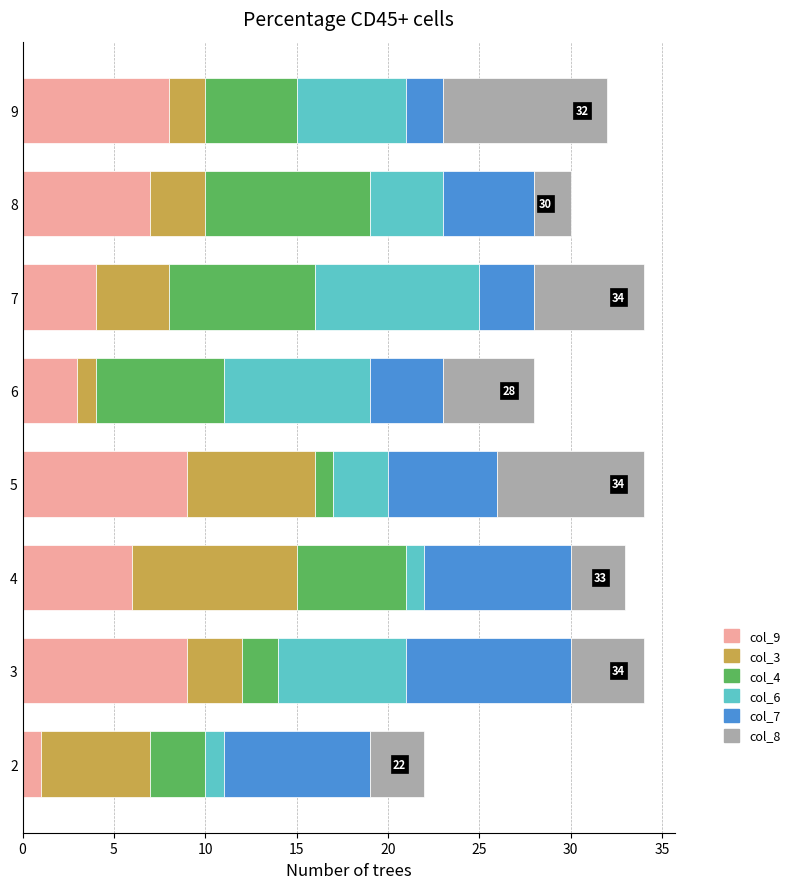

What are all the series names shown in the legend?

col_9, col_3, col_4, col_6, col_7, col_8